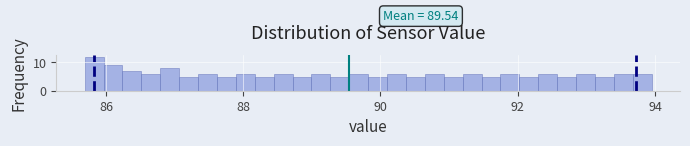

Around what value on the x-axis is the tallest bar? Give the approximate position of its centre, as read against the axis.

85.8